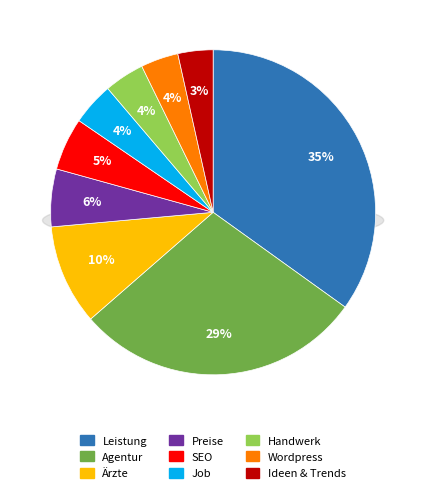

Between Ideen & Trends and Ärzte, which is larger?

Ärzte